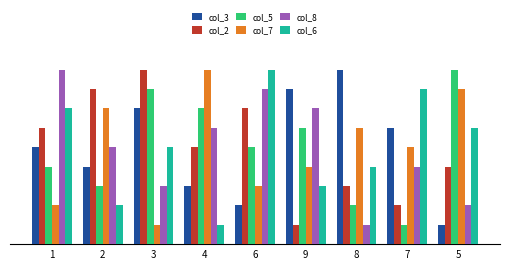

Reading left to right, list all the values displayed in this chart.

col_3: 5	4	7	3	2	8	9	6	1
col_2: 6	8	9	5	7	1	3	2	4
col_5: 4	3	8	7	5	6	2	1	9
col_7: 2	7	1	9	3	4	6	5	8
col_8: 9	5	3	6	8	7	1	4	2
col_6: 7	2	5	1	9	3	4	8	6